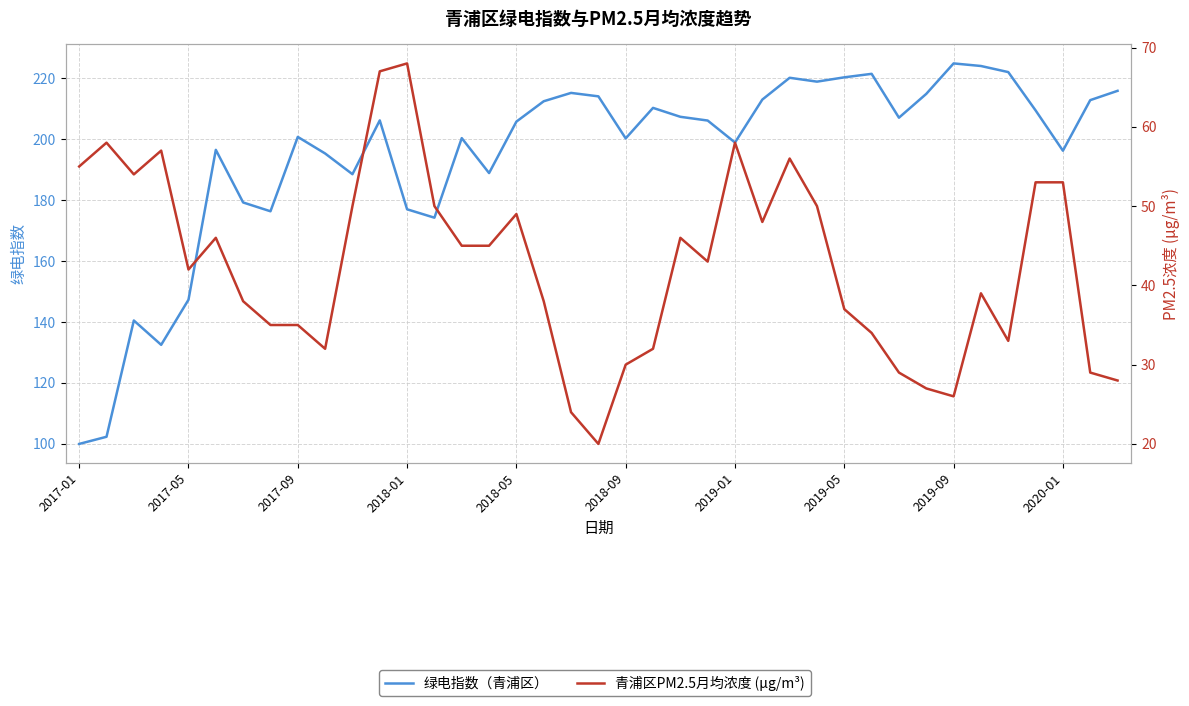

What is the sum of the PM2.5浓度 values at 21 and 33?

71.0